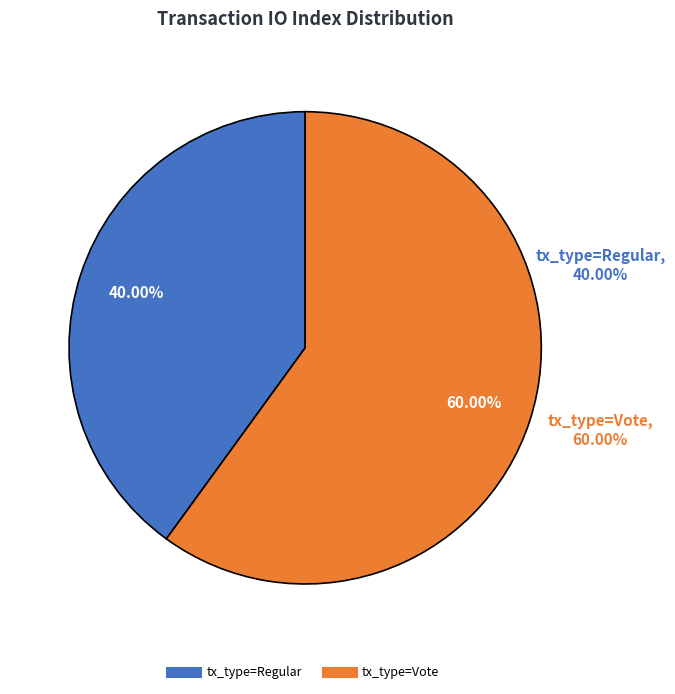

How many segments does this pie chart have?

2